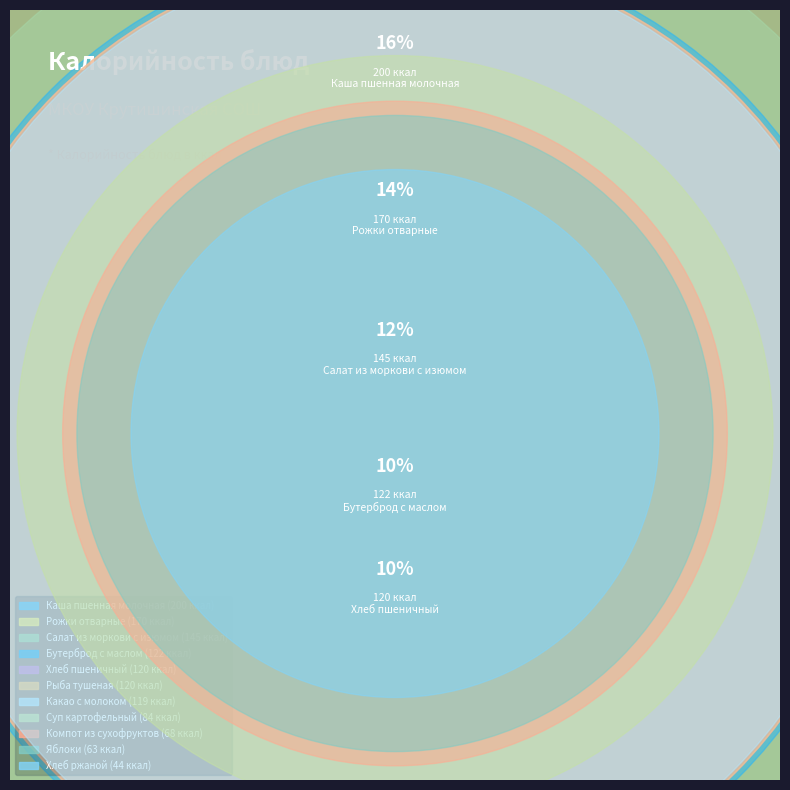

To the nearest percent, what is the combined percentage of Рожки отварные and Хлеб ржаной?

17%